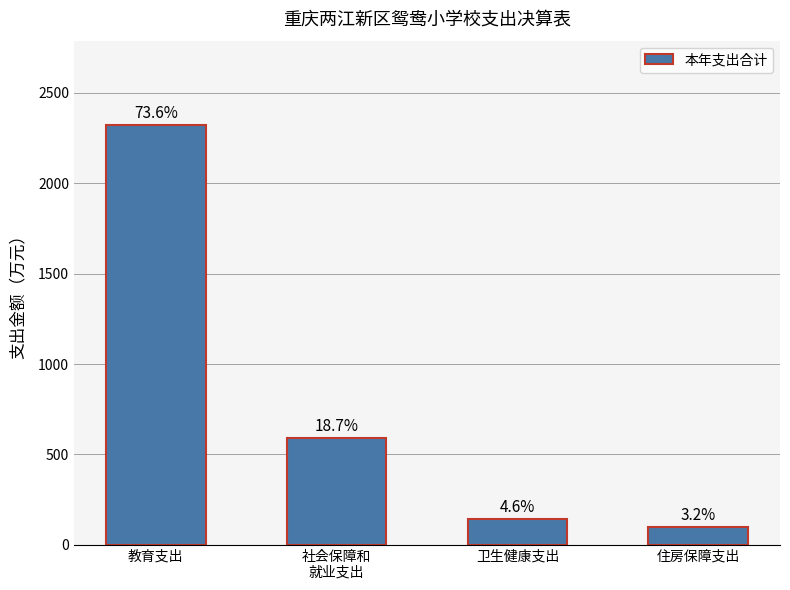

Are the bars horizontal?

No